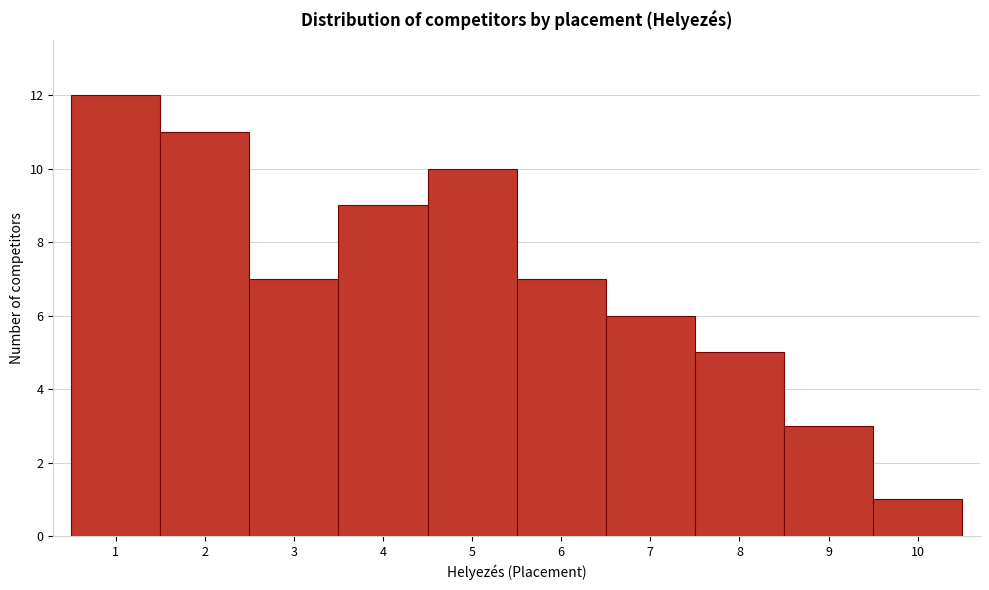

Which range on the x-axis has the tallest bar?

0.5 to 1.5